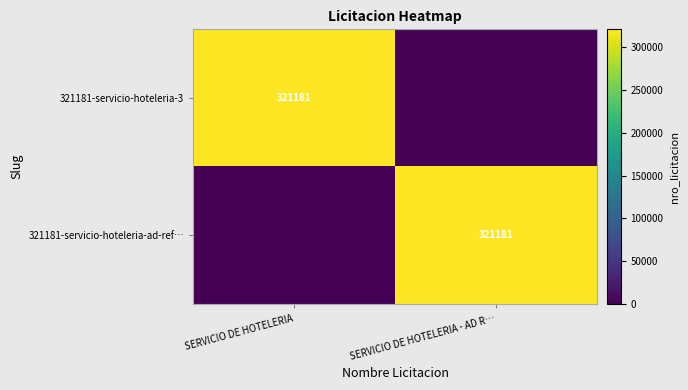

The value of 321181-servicio-hoteleria-ad-ref… at SERVICIO DE HOTELERIA - AD R… is 321181. True or false?

True